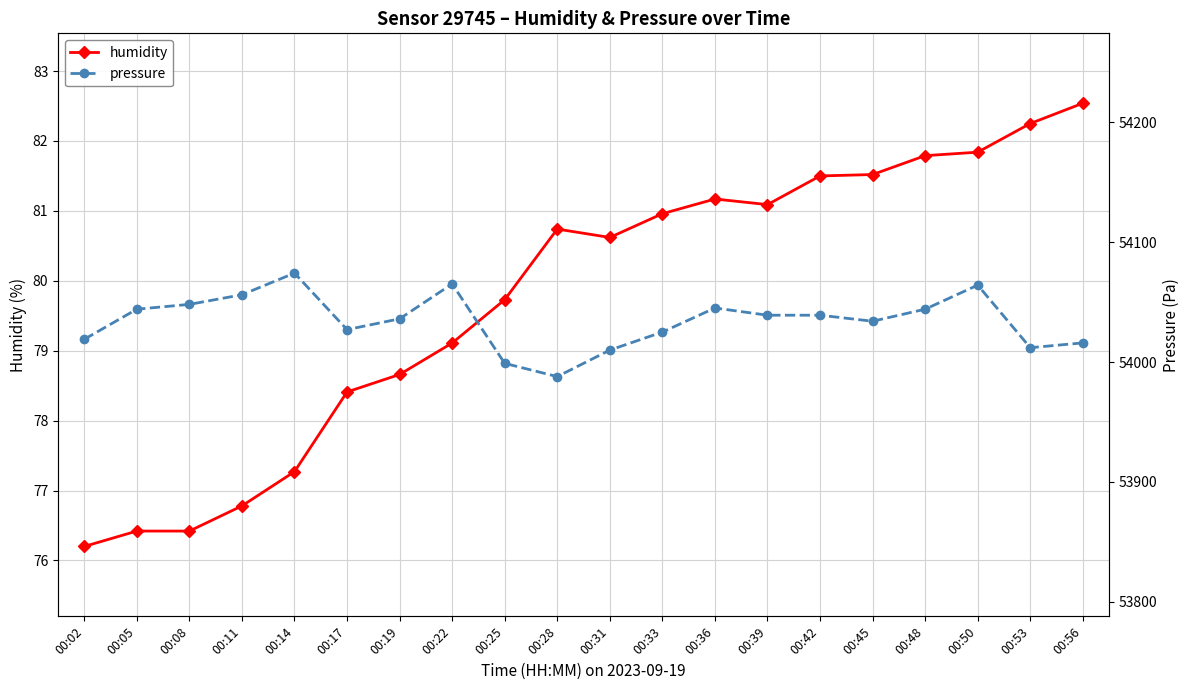

True or false: humidity and pressure intersect in this chart.

False